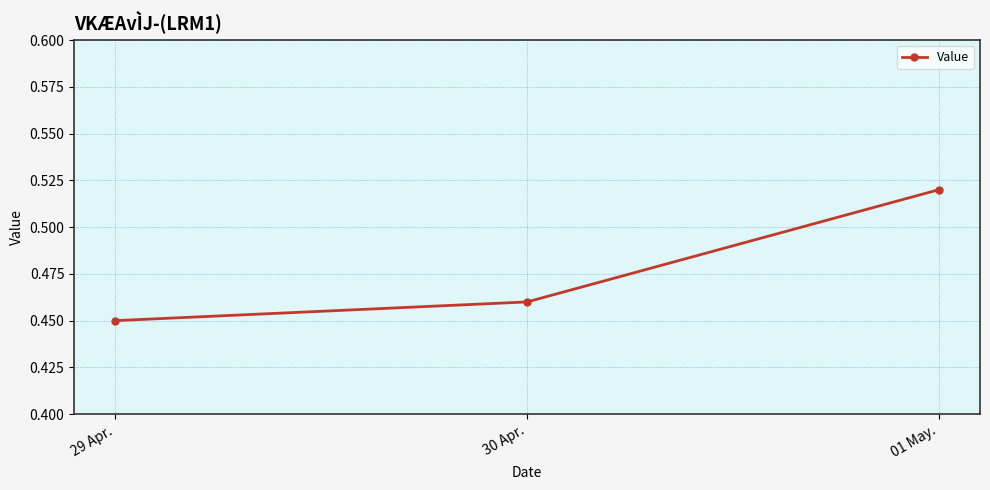

Rank the categories by value from highest to lowest.

01 May., 30 Apr., 29 Apr.